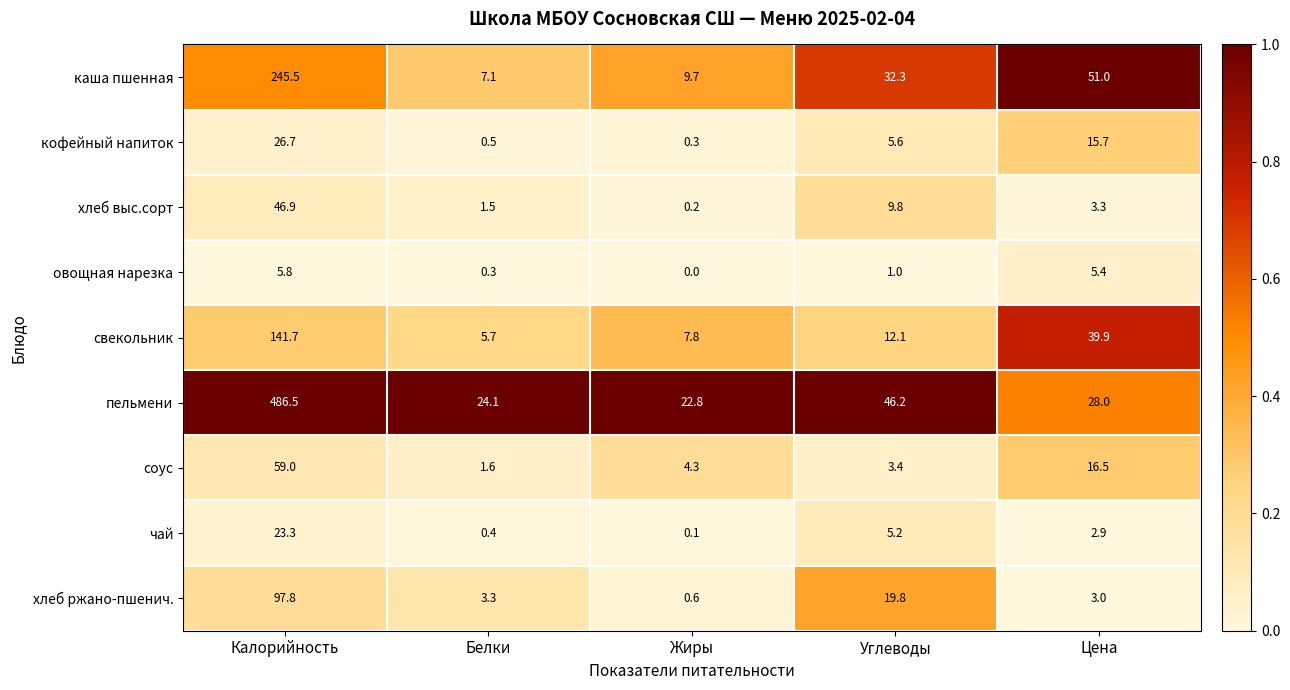

The пельмени series shows 46.2 at Углеводы. True or false?

True